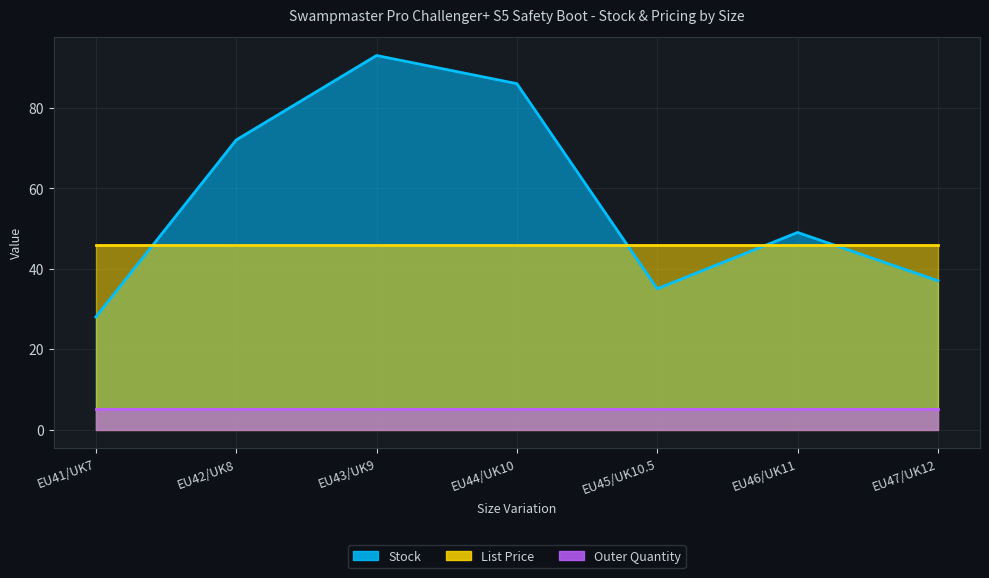

The value of List Price at EU42/UK8 is 46.0. True or false?

True